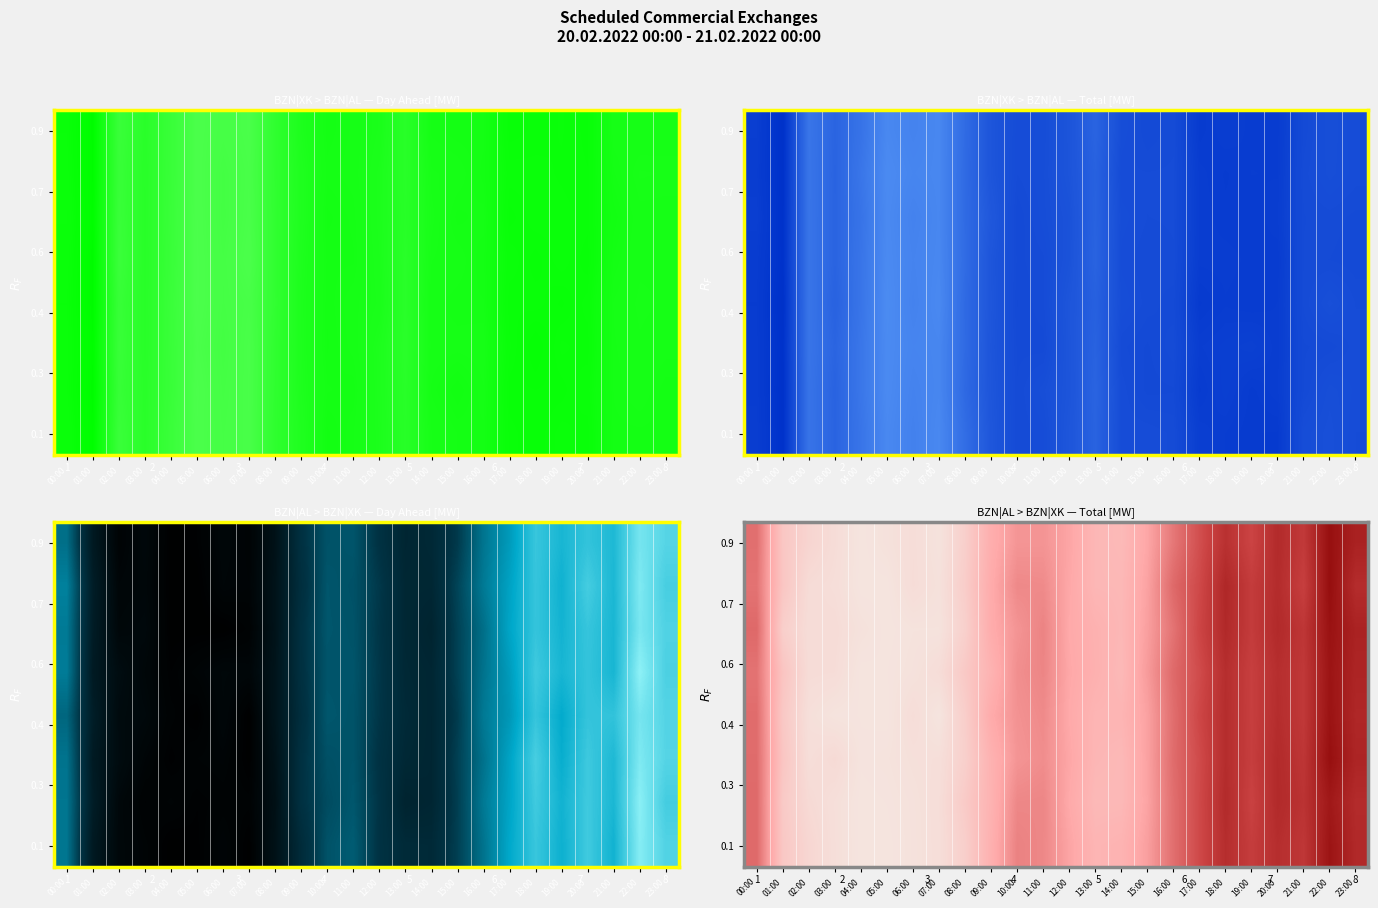

Where is row_4 nearest to the value 106?

11:00